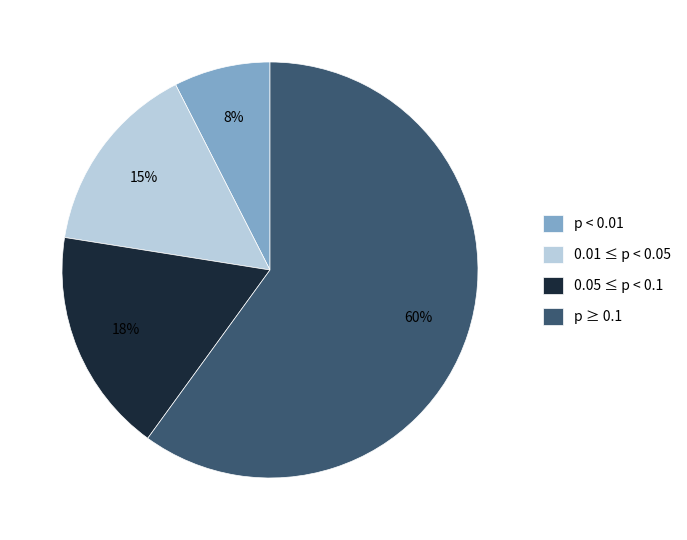

True or false: 0.01 ≤ p < 0.05 accounts for 15% of the total.

True